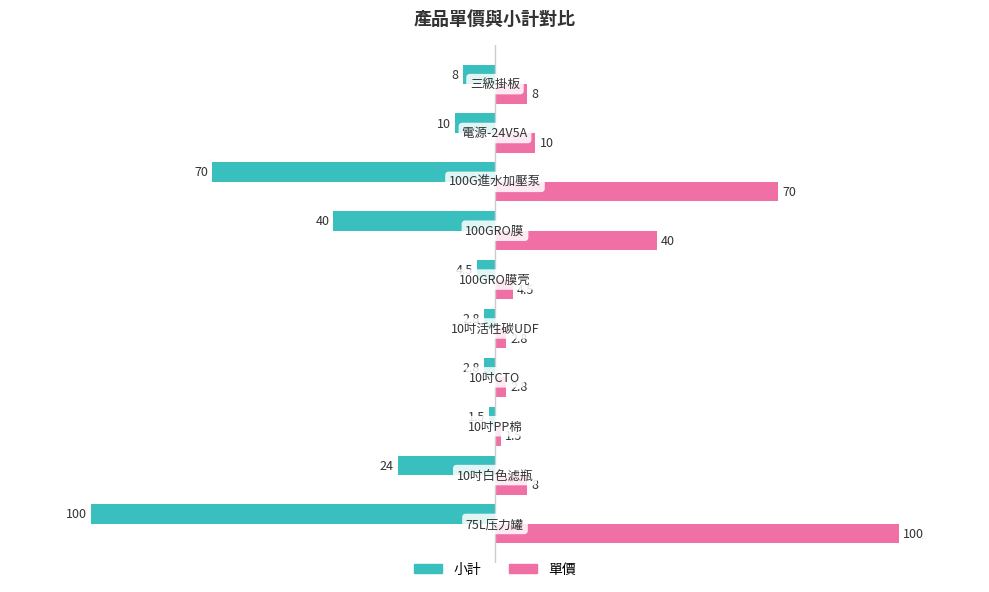

What is the minimum value for 單價?

1.5